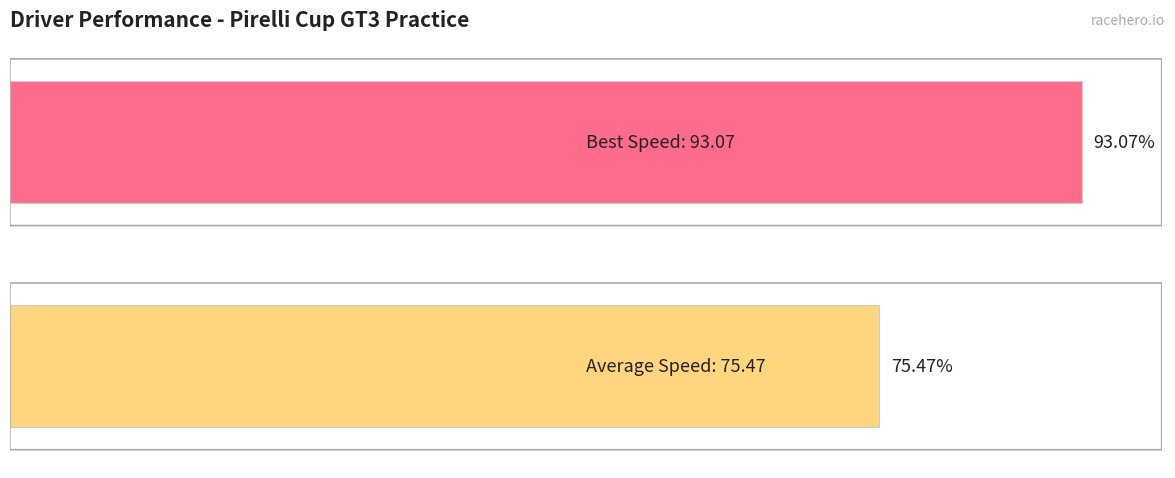

Are the bars grouped side by side (vs. stacked)?

Yes